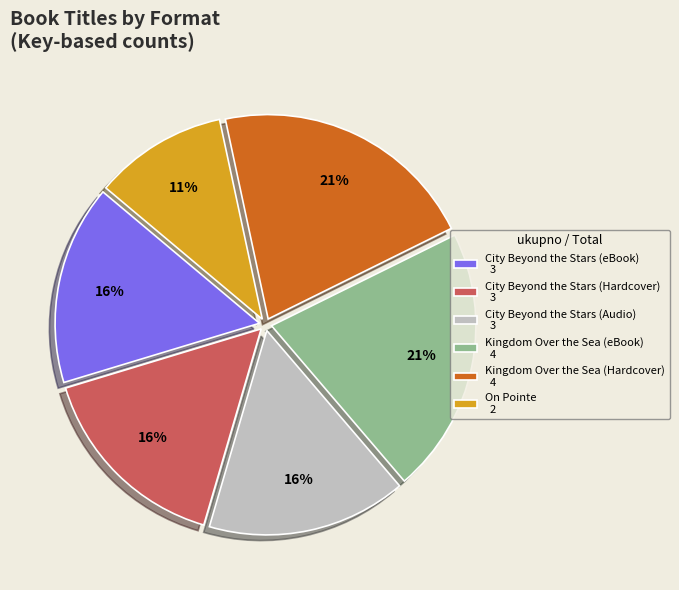

Is there a majority slice in this chart?

No